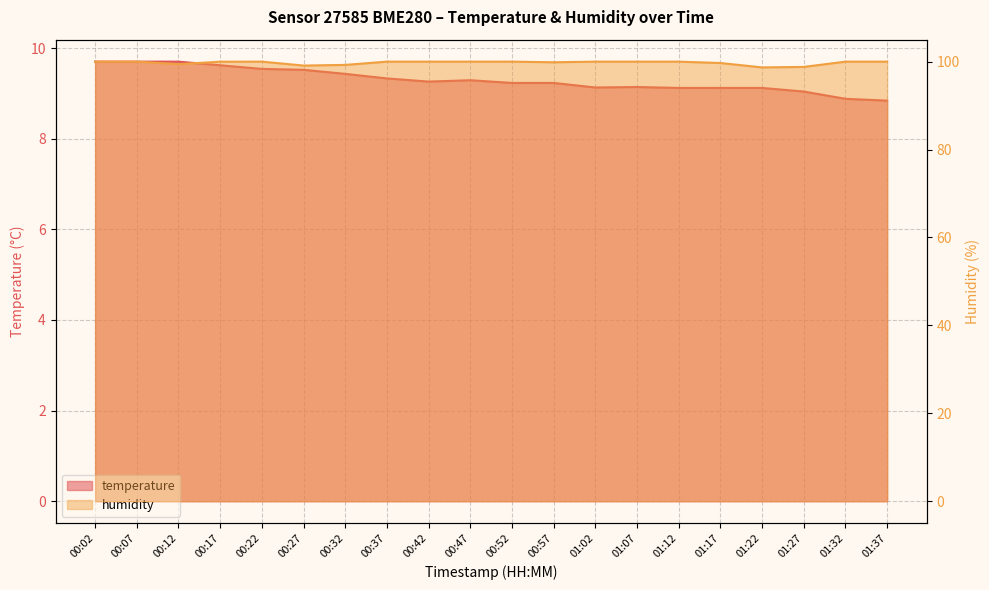

Reading left to right, transcribe all the data shown in this chart.

temperature: 00:02=9.7	00:07=9.7	00:12=9.7	00:17=9.6	00:22=9.5	00:27=9.5	00:32=9.4	00:37=9.3	00:42=9.3	00:47=9.3	00:52=9.2	00:57=9.2	01:02=9.1	01:07=9.1	01:12=9.1	01:17=9.1	01:22=9.1	01:27=9.0	01:32=8.9	01:37=8.8
humidity: 00:02=100.0	00:07=100.0	00:12=99.4	00:17=100.0	00:22=100.0	00:27=99.1	00:32=99.3	00:37=100.0	00:42=100.0	00:47=100.0	00:52=100.0	00:57=99.9	01:02=100.0	01:07=100.0	01:12=100.0	01:17=99.7	01:22=98.7	01:27=98.8	01:32=100.0	01:37=100.0